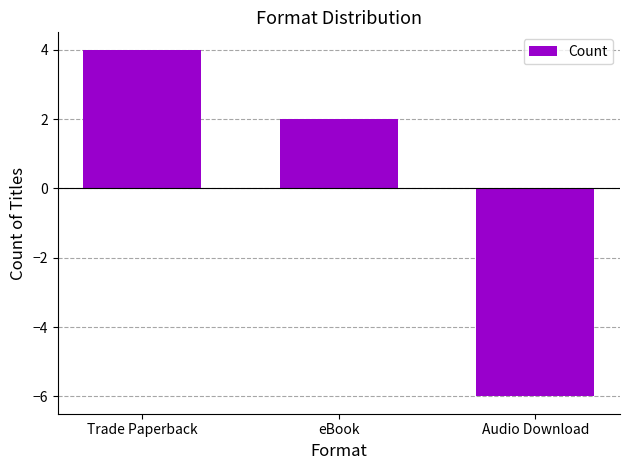

Count the number of categories in the chart.

3